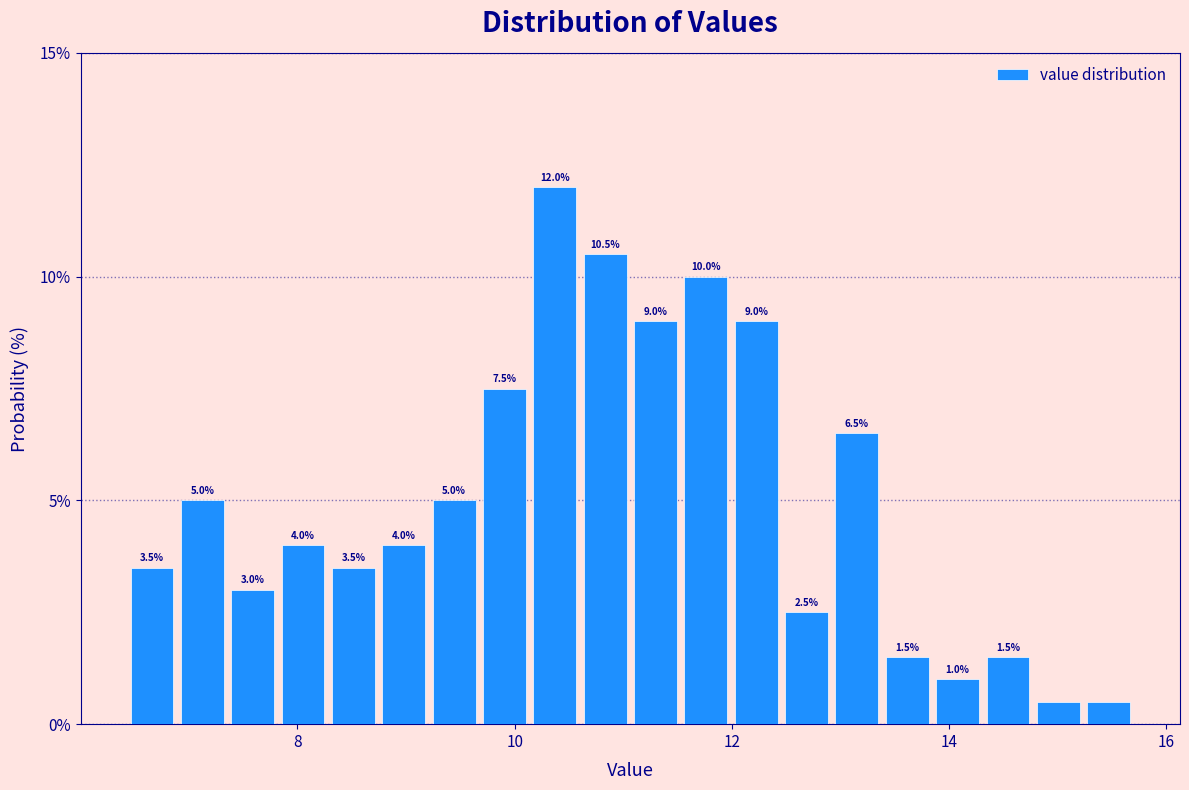

Around what value on the x-axis is the tallest bar? Give the approximate position of its centre, as read against the axis.

10.4